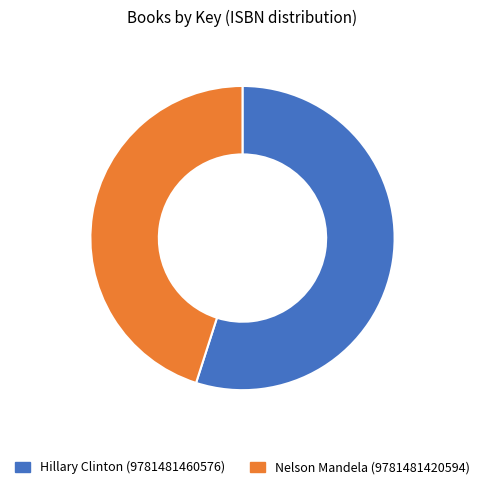

How many slices are in this pie chart?

2